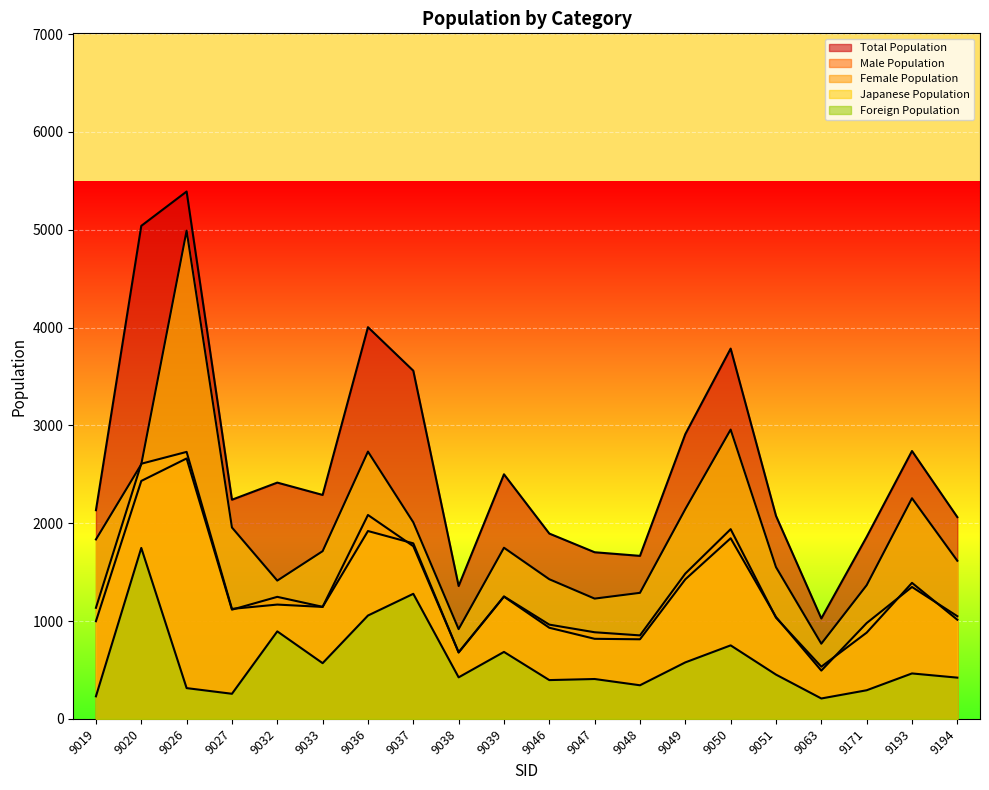

At how many categories does at least one series exceed 5259?

1